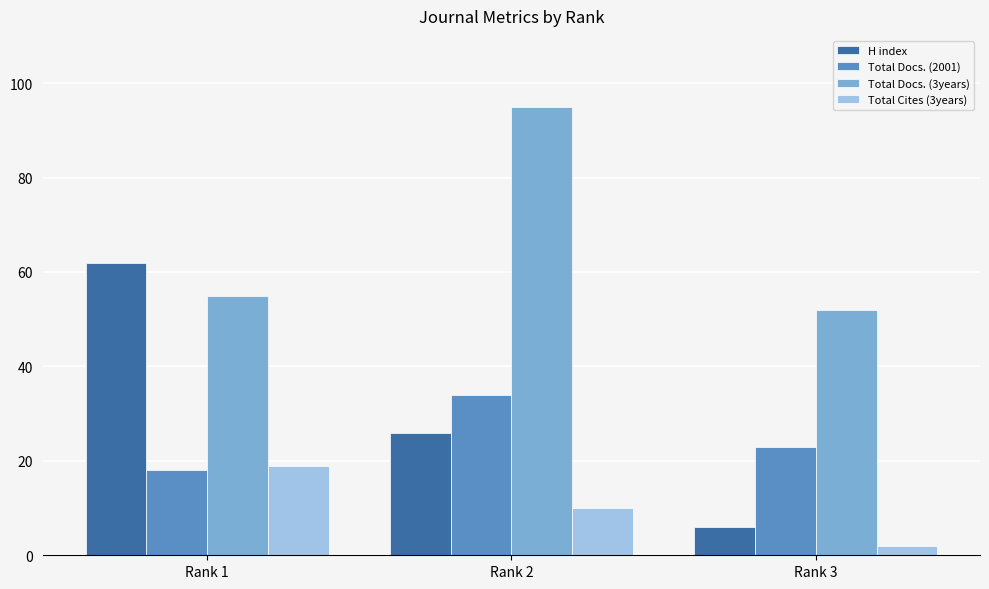

What is the sum of the Total Cites (3years) values at Rank 1 and Rank 3?

21